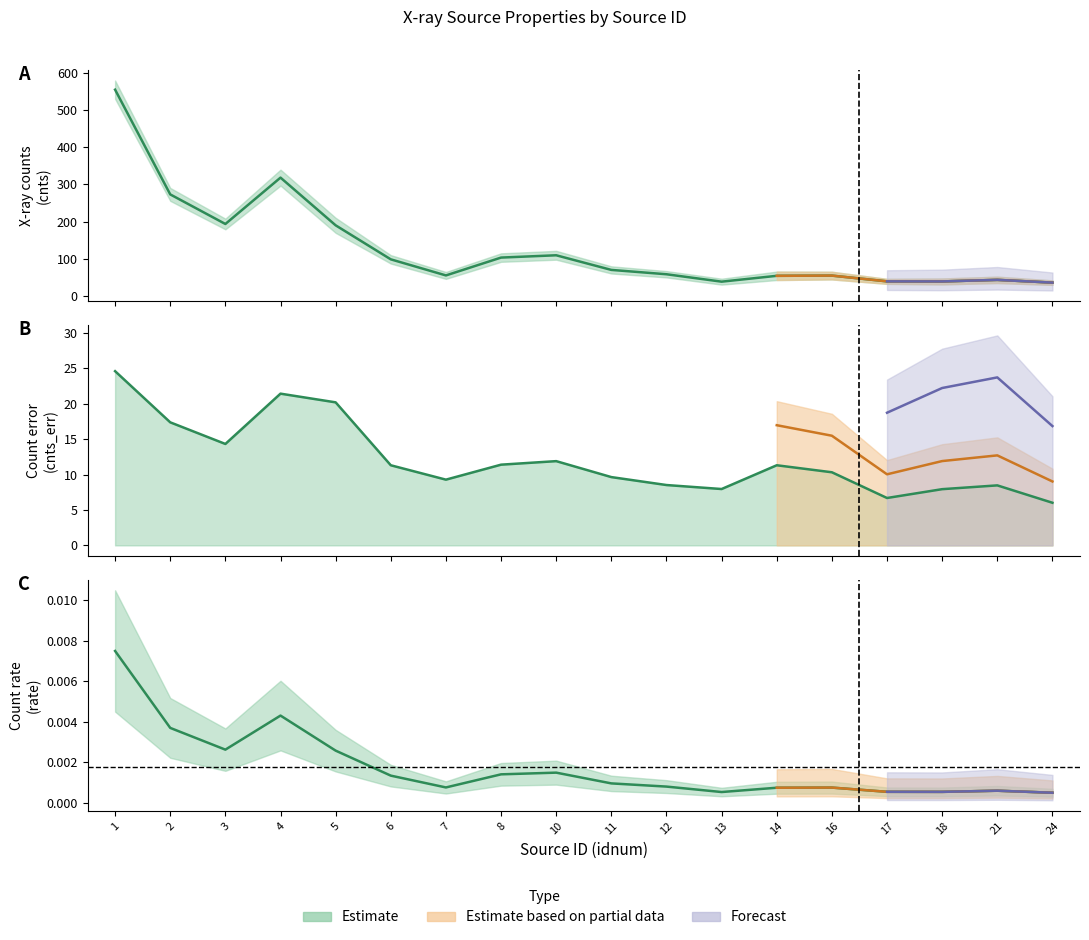

What value does the cnts series have at 18?

39.4